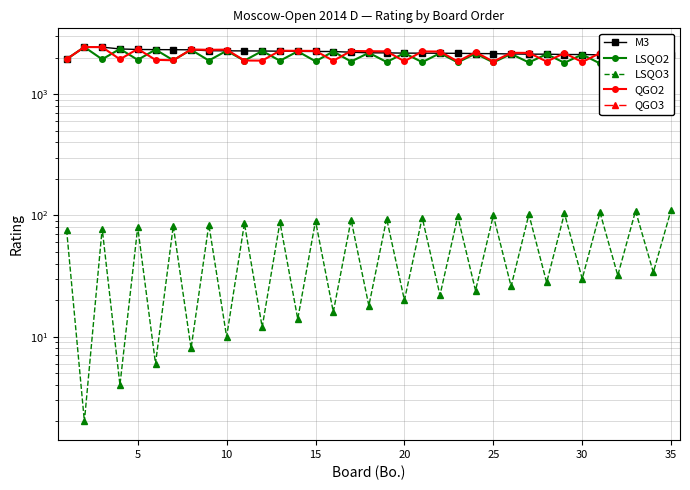

Rank the series by their maximum value, from lowest to highest.

LSQO3, M3, LSQO2, QGO2, QGO3